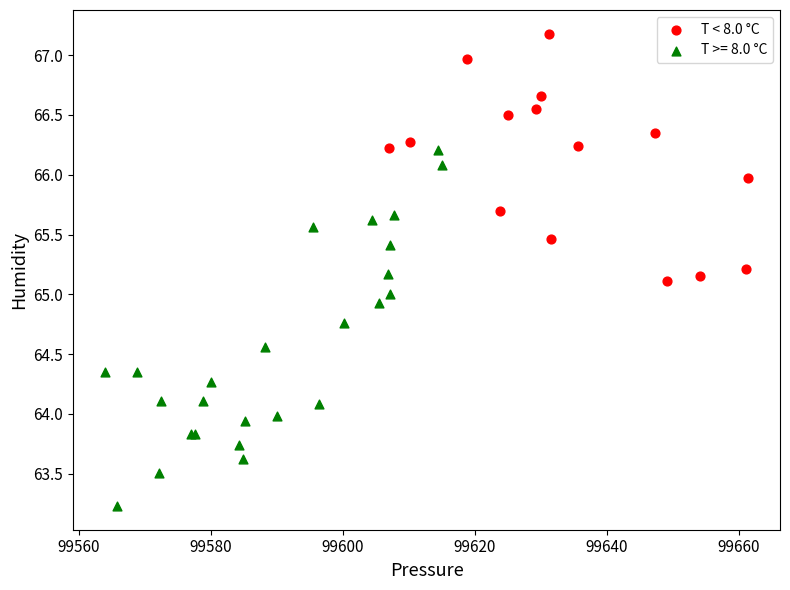

Which series contains the lowest Y value?

T >= 8.0 °C